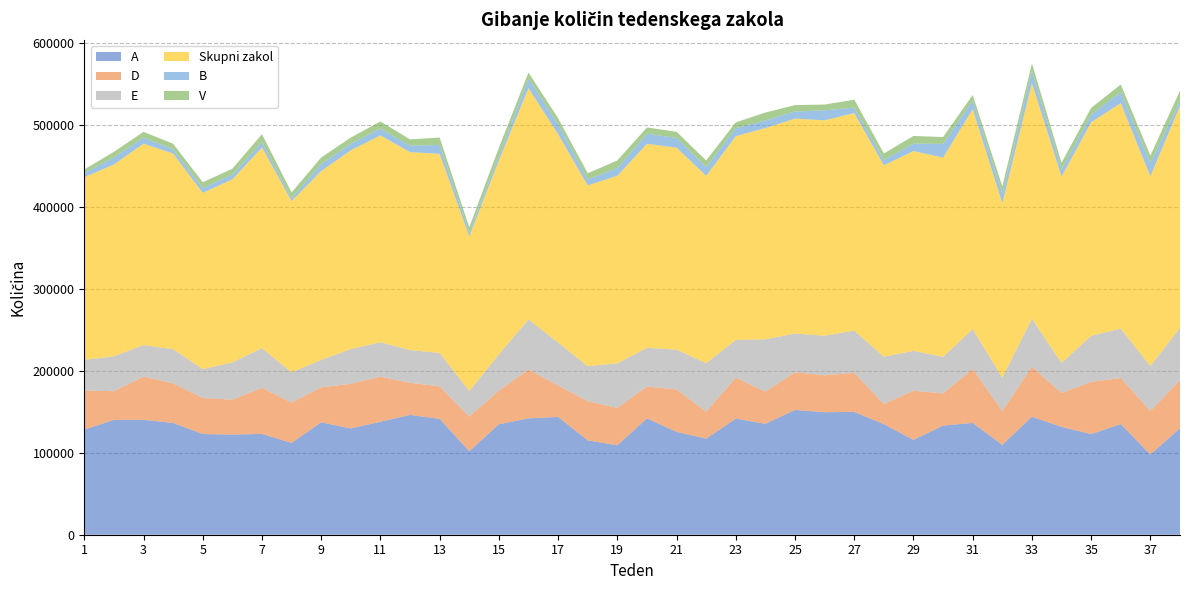

Reading left to right, list all the values displayed in this chart.

A: 128133	140095	140138	136340	122845	122134	122964	111944	137143	129645	137808	146128	141365	101810	134747	141911	143726	115096	109057	141917	125436	117148	141669	135245	152208	149435	149825	134849	115716	133113	136366	109667	143922	131539	122720	134945	97906	129904
D: 47802	34975	52683	48286	43902	42608	56168	49209	42616	54460	54929	39221	39608	42225	41089	59380	38414	47808	45615	38828	51793	33011	49865	39246	46000	45074	47644	24722	59907	39195	65806	41176	60904	41341	63726	56258	52908	58754
E: 37322	42587	38491	41678	35222	45420	48468	36963	33477	42334	42046	39912	40763	31219	44112	61398	52327	42709	54388	47265	48555	59093	46108	63858	47212	48229	51477	57566	48629	44689	48605	40743	58568	36733	56171	60262	54925	63712
Skupni zakol: 222784	233889	245712	238618	214974	223293	244774	208842	230390	242428	252251	241416	242834	188651	236528	282102	254106	220529	228761	248798	246302	228501	248459	257673	262123	262737	265328	233493	243680	242981	268354	212867	287529	227301	260517	274977	231419	271024
B: 5151	8655	7309	5293	5984	5705	6605	3362	8537	8152	8314	7930	10856	4655	5533	11704	12088	7270	9320	12277	11988	10771	9851	9218	8685	12217	6710	6401	9262	16679	10473	11645	14589	8800	9376	13435	16362	6029
V: 4317	6816	7091	6720	7021	7254	9617	7110	7943	7473	8755	7591	9051	6446	9982	7302	7322	7453	9387	7704	7380	8000	7055	9745	7801	7053	9672	8059	9212	8403	6774	8797	9434	7919	8135	9278	8868	12256